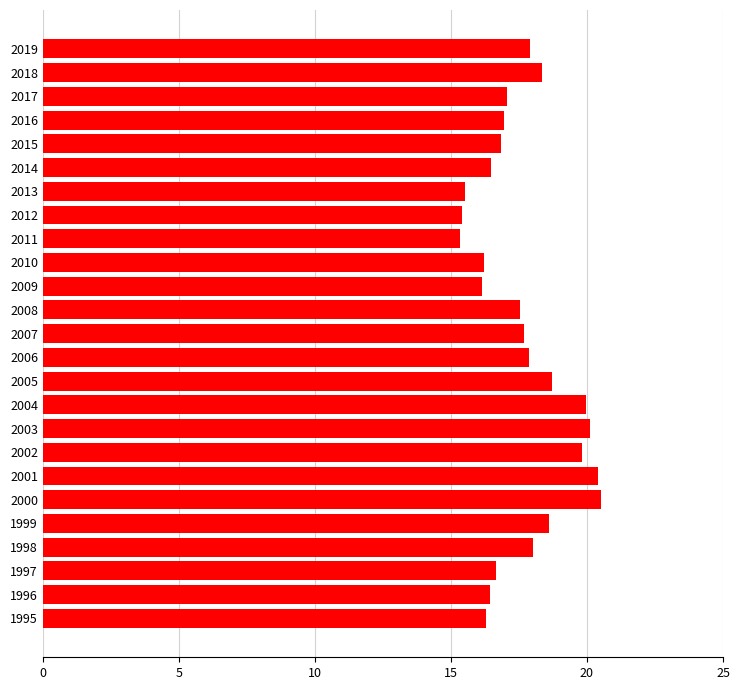

How many series are shown in this chart?

1